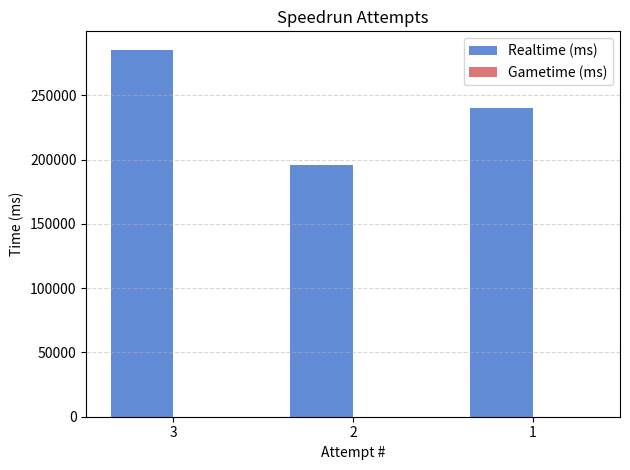

Is it true that the value at 1 is 240461?

True